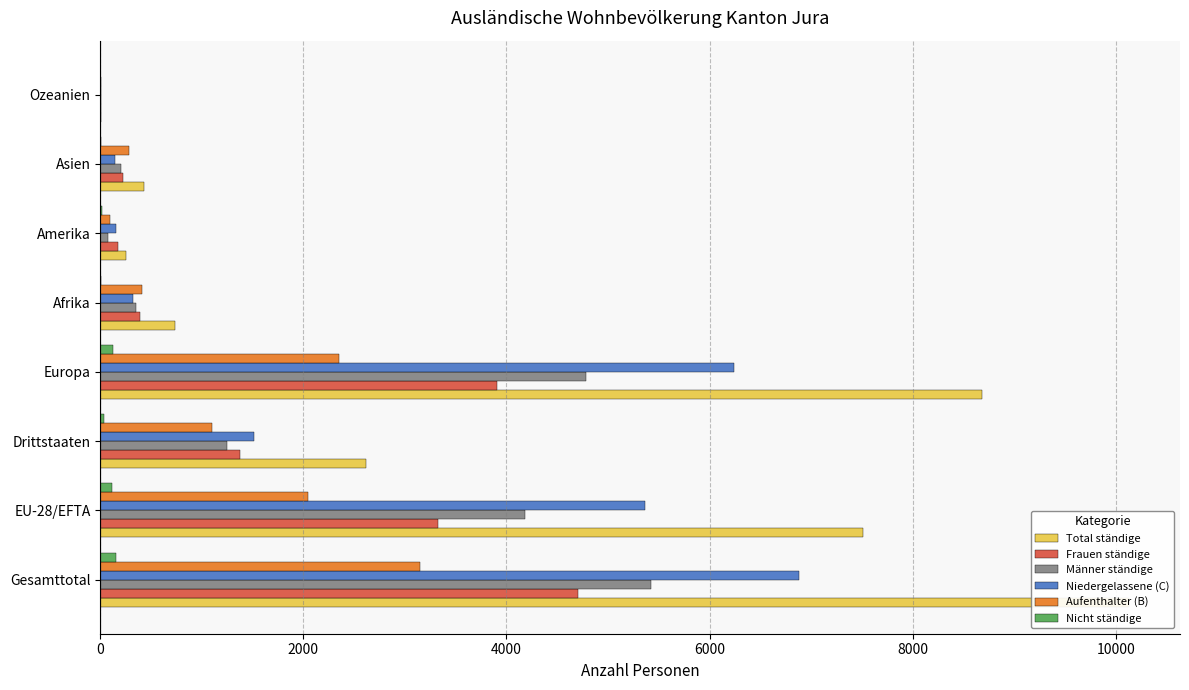

How many data points in Aufenthalter (B) are less than 1098?

4